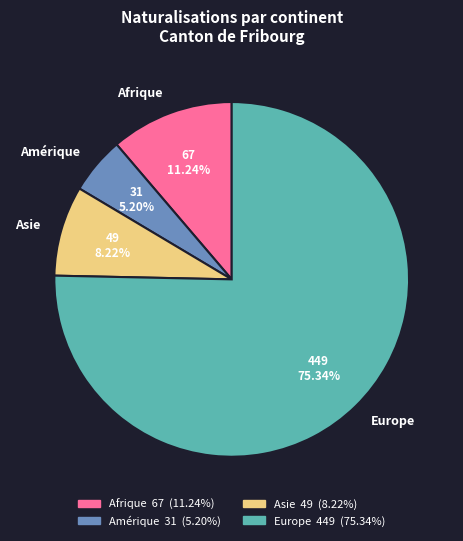

To the nearest percent, what is the difference between the Asie and Amérique slice percentages?

3%